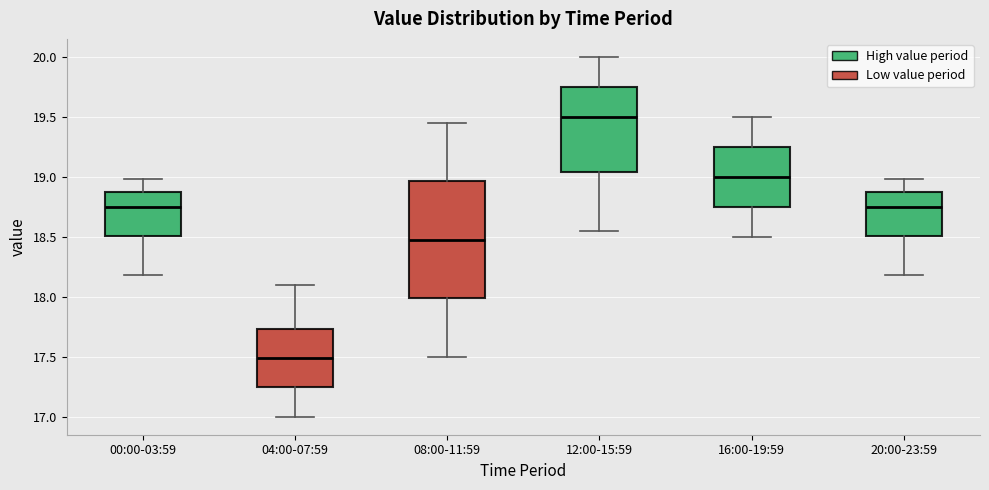

Reading left to right, transcribe this box plot: for each box, give where its median line is, the range the box spans, and where its two whiskers end, as read against the y-axis. The values are not printed on the chart, so give them approximately, as read against the axis.

00:00-03:59: median 18.75, box 18.50 to 18.85, whiskers 18.20 to 19.00
04:00-07:59: median 17.50, box 17.25 to 17.75, whiskers 17.00 to 18.10
08:00-11:59: median 18.50, box 18.00 to 18.95, whiskers 17.50 to 19.45
12:00-15:59: median 19.50, box 19.05 to 19.75, whiskers 18.55 to 20.00
16:00-19:59: median 19.00, box 18.75 to 19.25, whiskers 18.50 to 19.50
20:00-23:59: median 18.75, box 18.50 to 18.85, whiskers 18.20 to 19.00